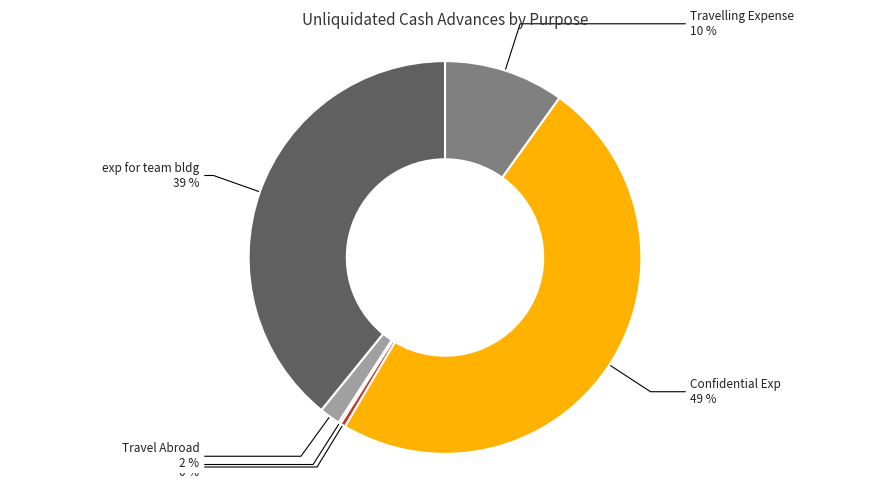

To the nearest percent, what percentage of the pie is exp for team bldg?

39%